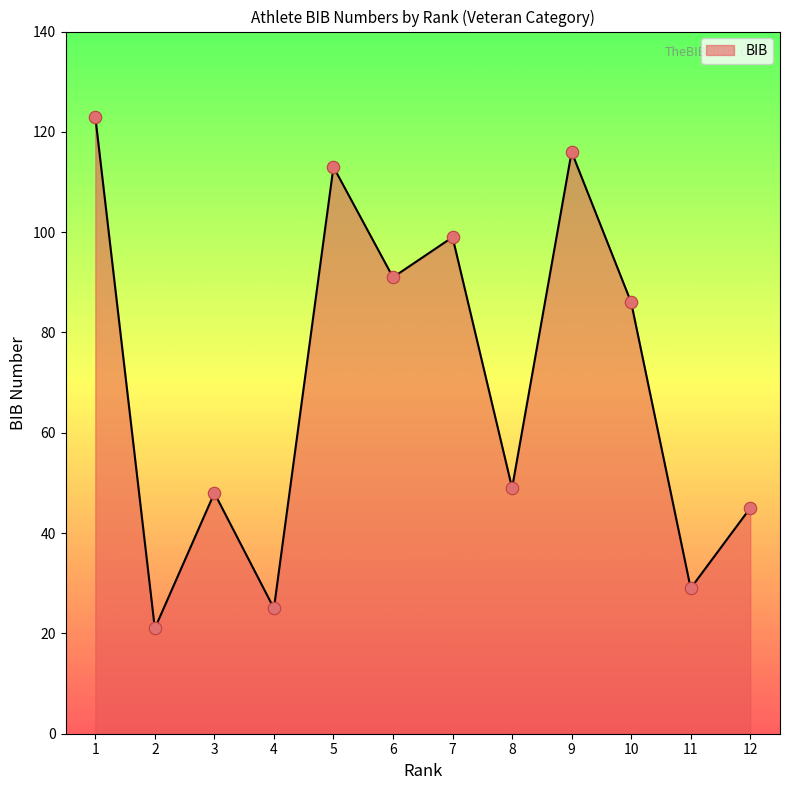

Approximately how many times larger is the value at 11 compared to 4?

1.2